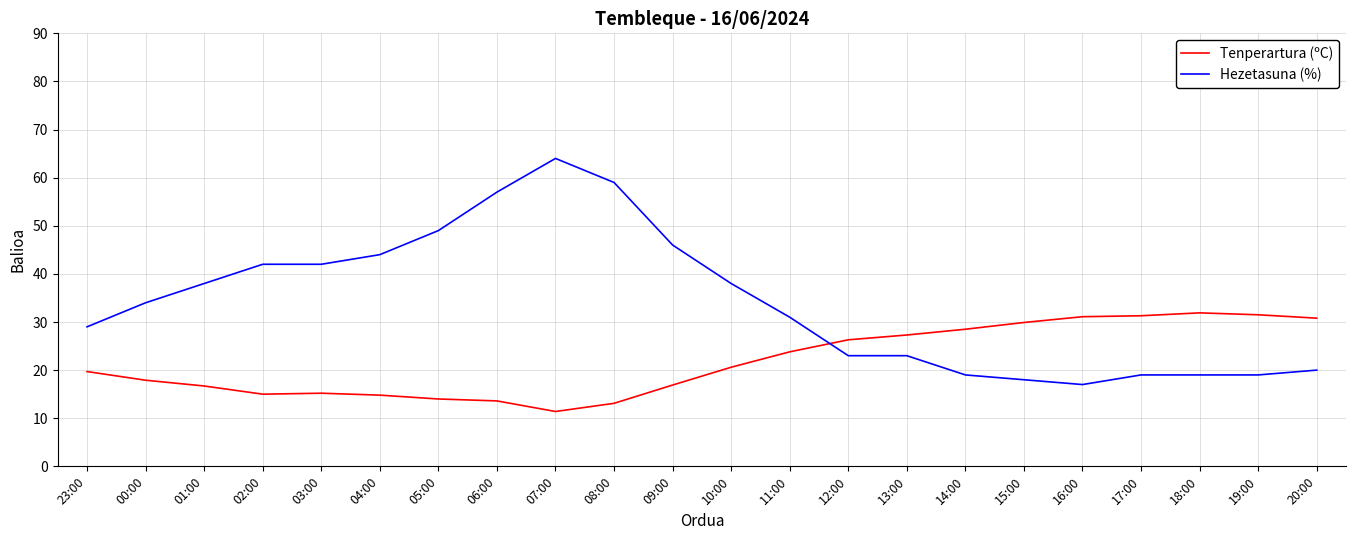

What is the difference between the Tenperartura (ºC) values at 15:00 and 19:00?

1.6